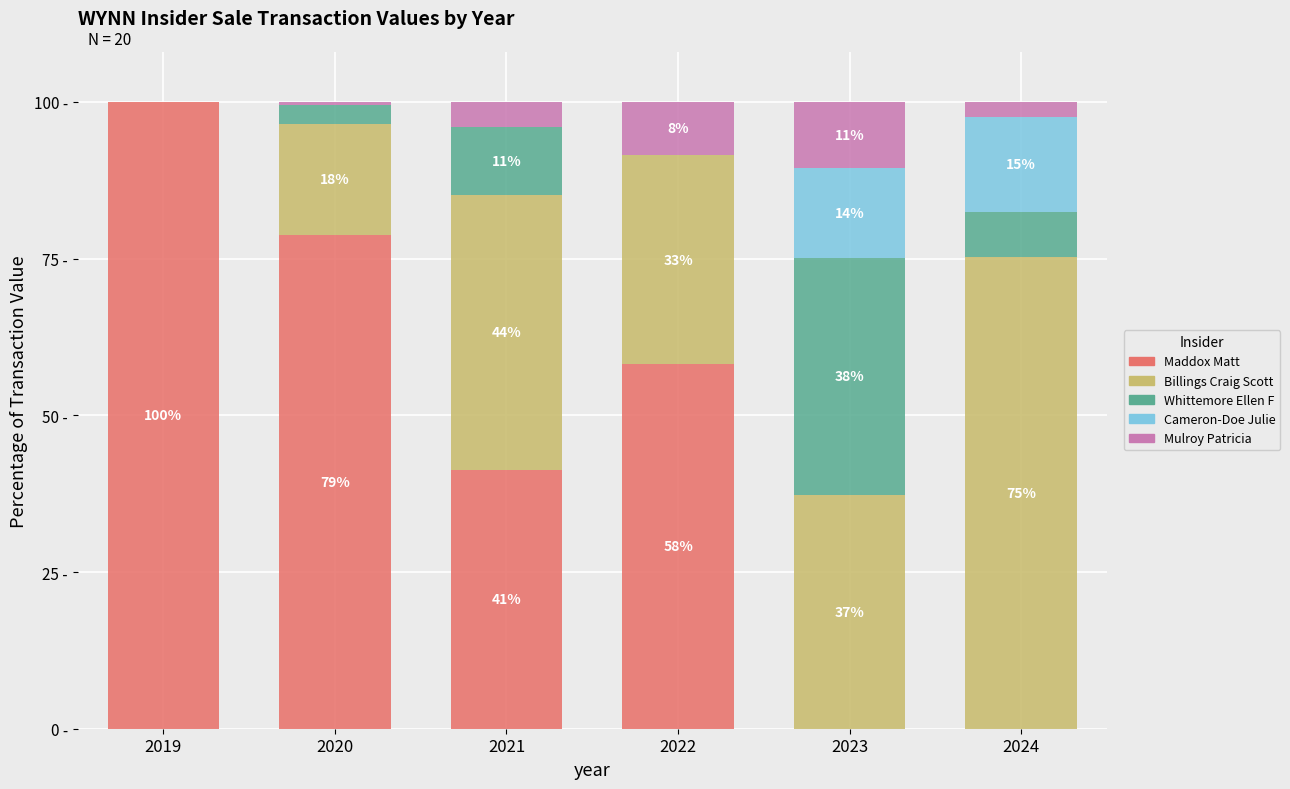

Which series has the widest spread of values?

Maddox Matt